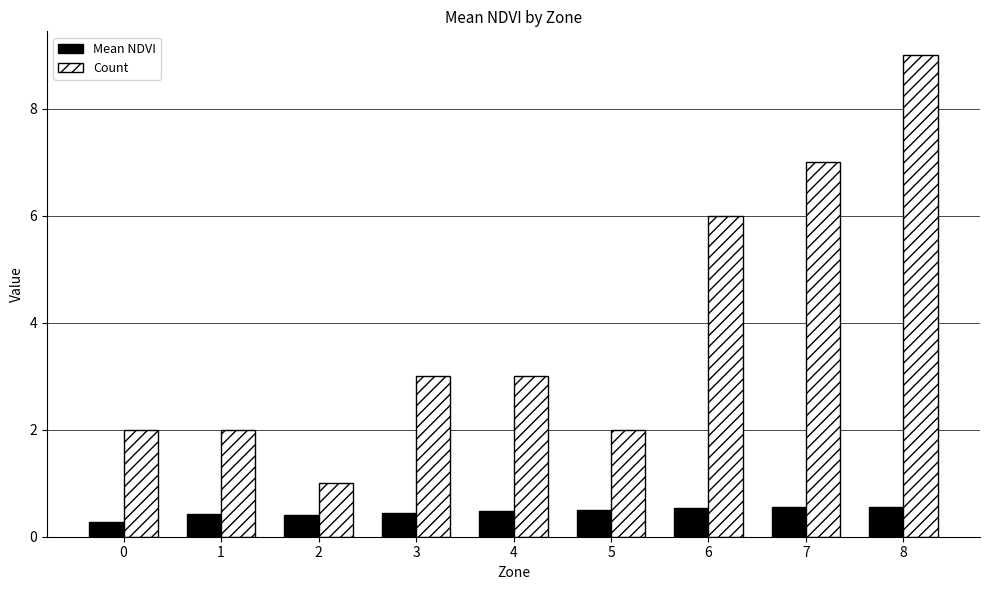

At how many categories does at least one series exceed 8?

1